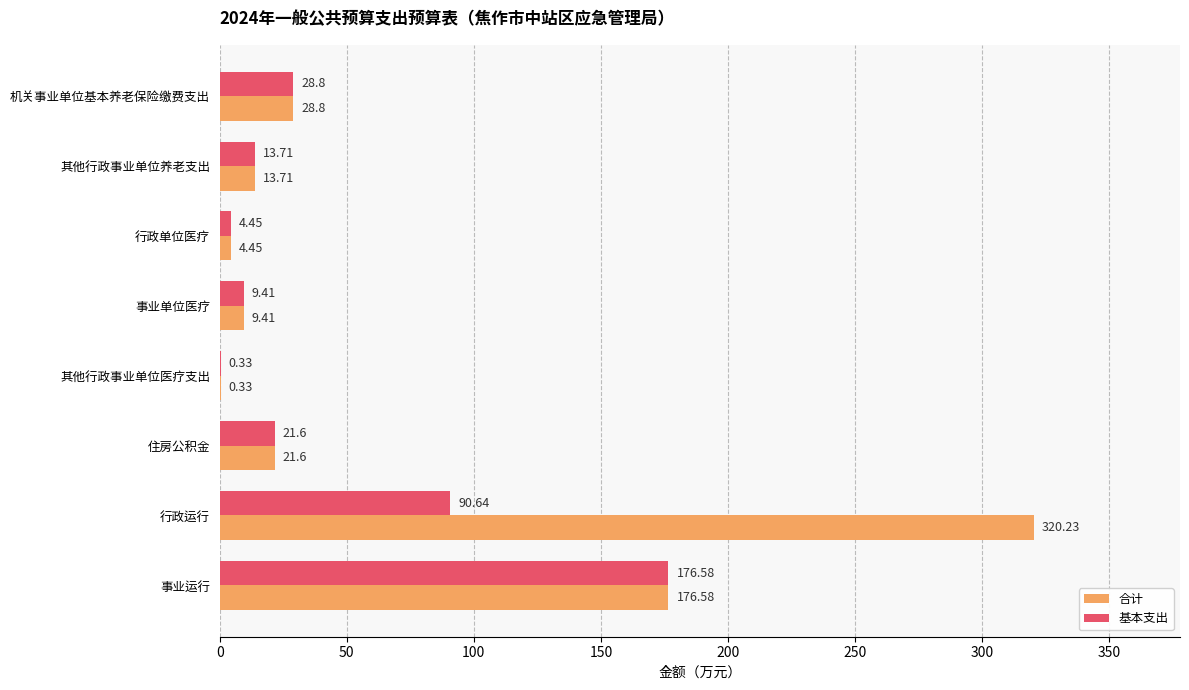

At which category is the sum across all series the highest?

行政运行